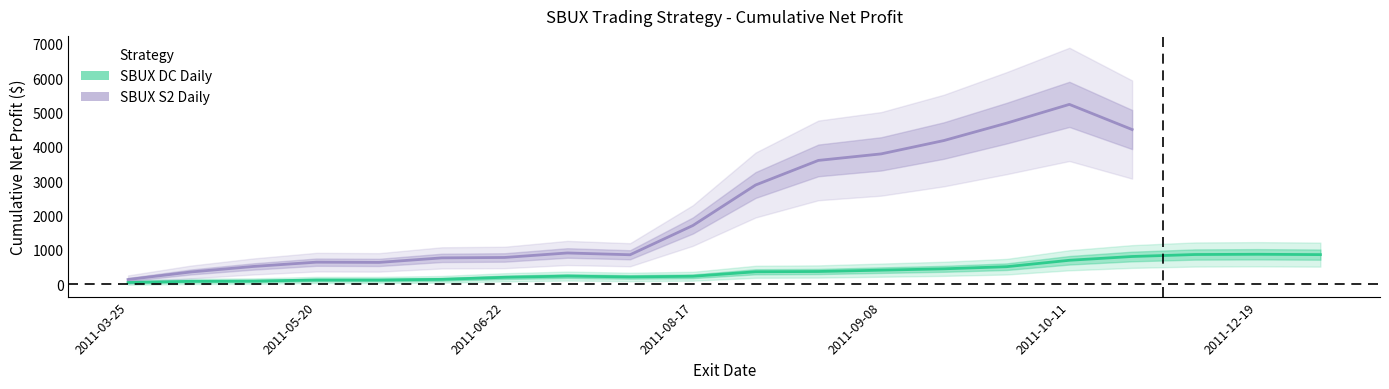

Which has a higher value, 2011-09-14 or 2011-08-30?

2011-09-14